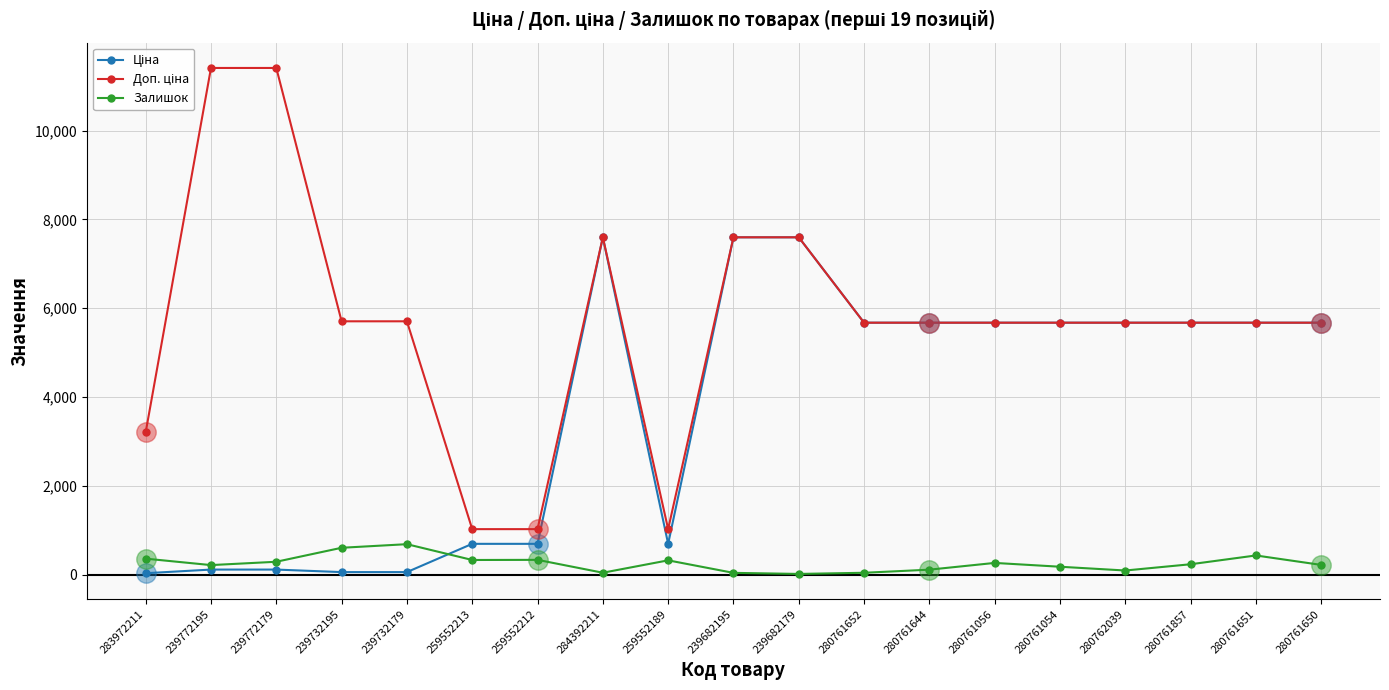

What is the average value of the Залишок series?

253.4